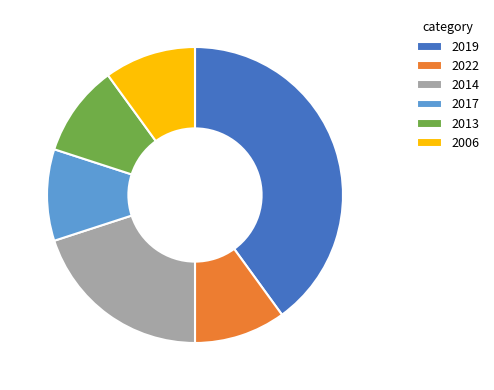

Do 2006 and 2014 together represent more than half of the pie?

No